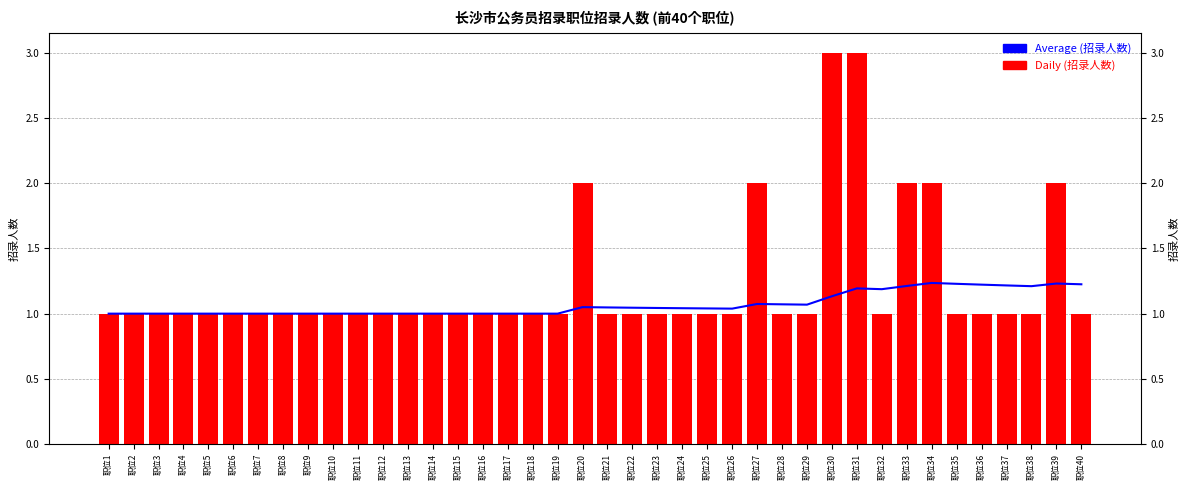

Rank the series by their average value, from lowest to highest.

Average (招录人数), Daily (招录人数)